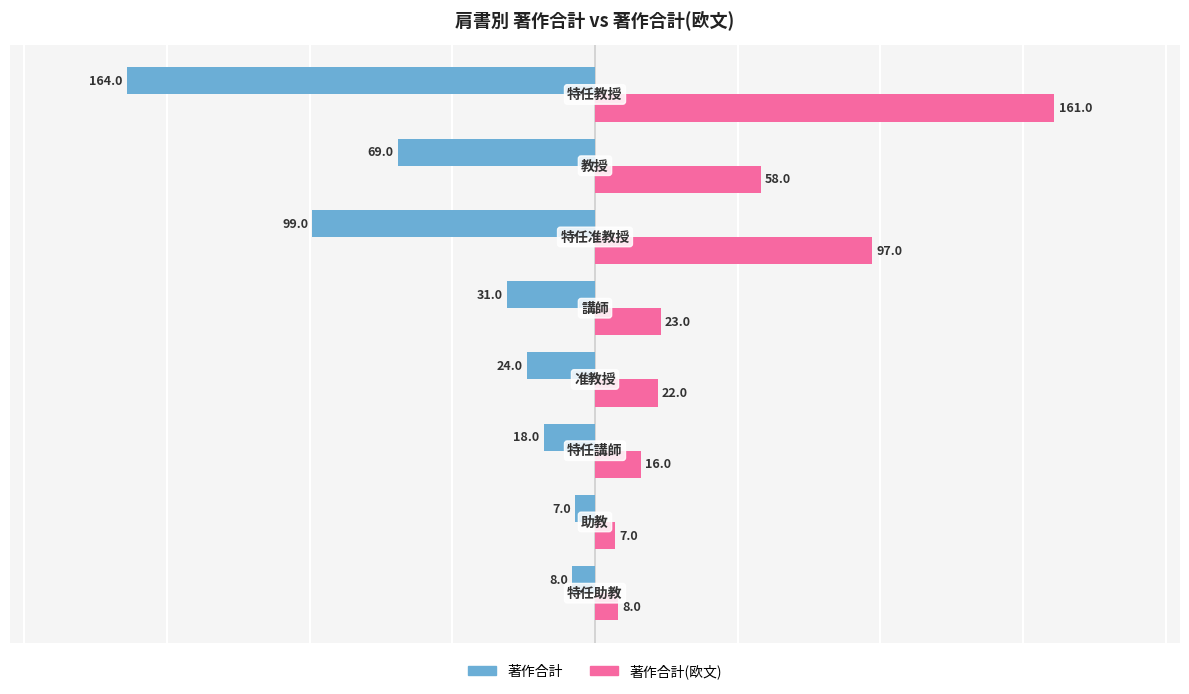

What are all the series names shown in the legend?

著作合計, 著作合計(欧文)